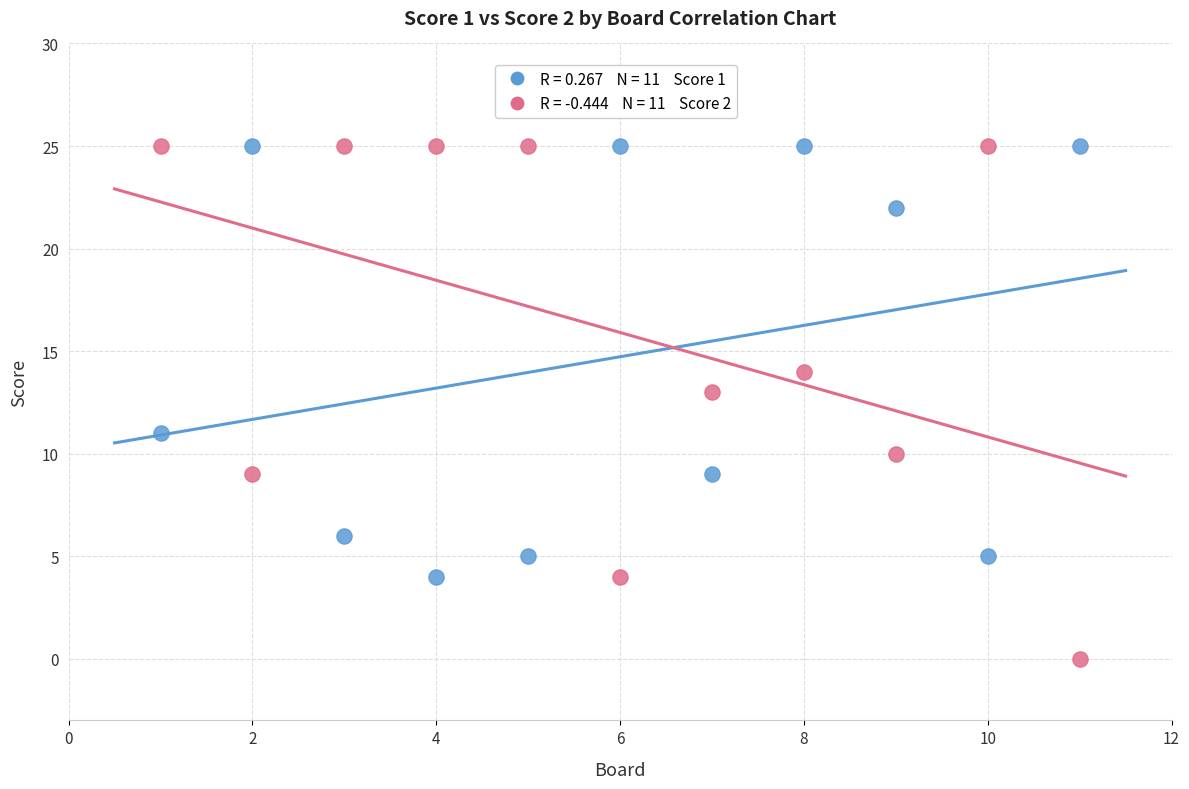

Across all data points, what is the range of X values (max minus min)?

10